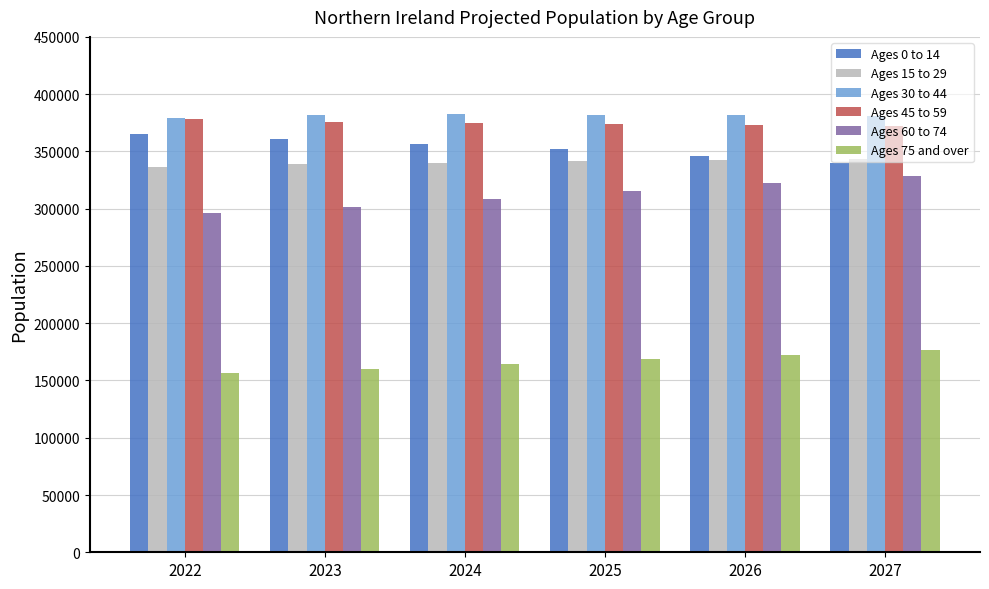

Is the value of Ages 75 and over at 2024 greater than the value of Ages 45 to 59 at 2022?

No